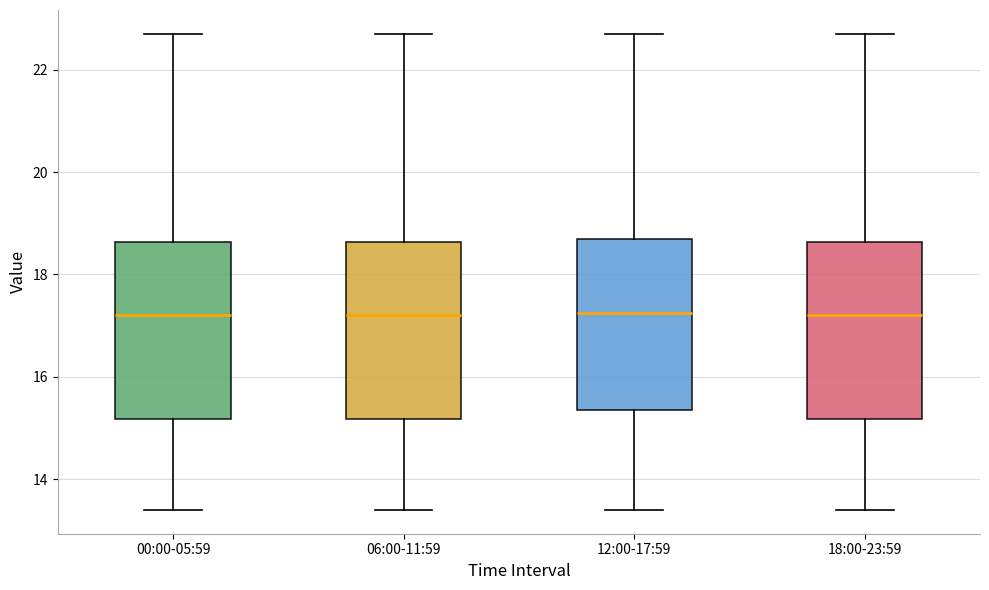

Reading left to right, transcribe this box plot: for each box, give where its median line is, the range the box spans, and where its two whiskers end, as read against the y-axis. The values are not printed on the chart, so give them approximately, as read against the axis.

00:00-05:59: median 17.2, box 15.2 to 18.6, whiskers 13.4 to 22.8
06:00-11:59: median 17.2, box 15.2 to 18.6, whiskers 13.4 to 22.8
12:00-17:59: median 17.2, box 15.4 to 18.8, whiskers 13.4 to 22.8
18:00-23:59: median 17.2, box 15.2 to 18.6, whiskers 13.4 to 22.8